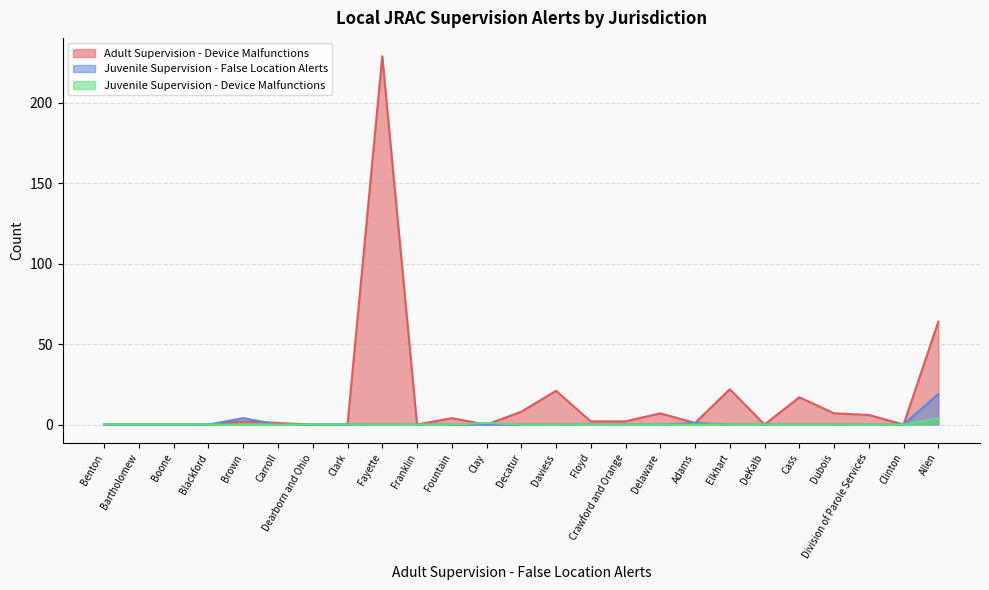

How many values in the Adult Supervision - Device Malfunctions series are below 2?

12